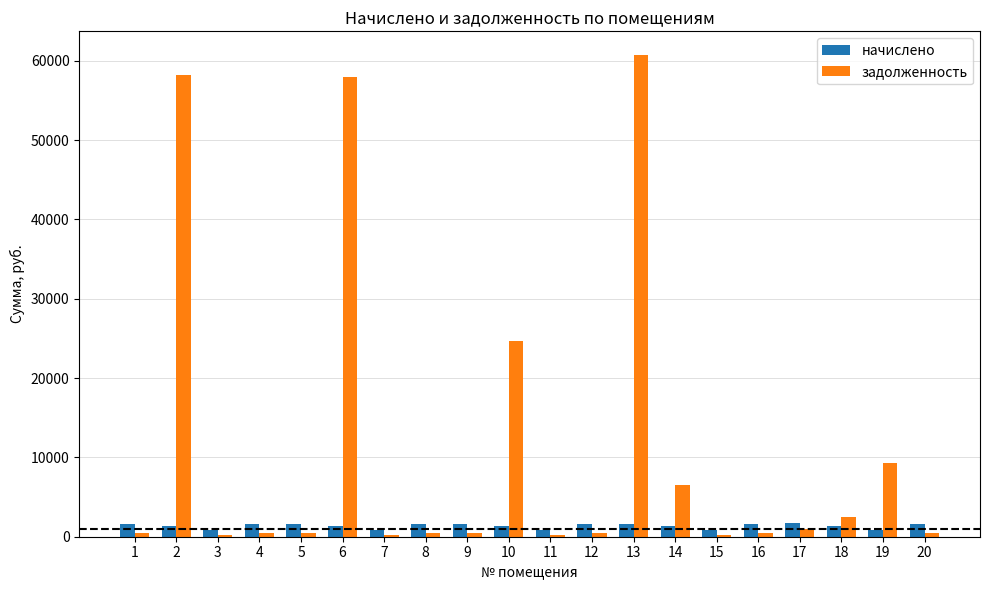

List the series in order of their overall mean, highest first.

задолженность, начислено